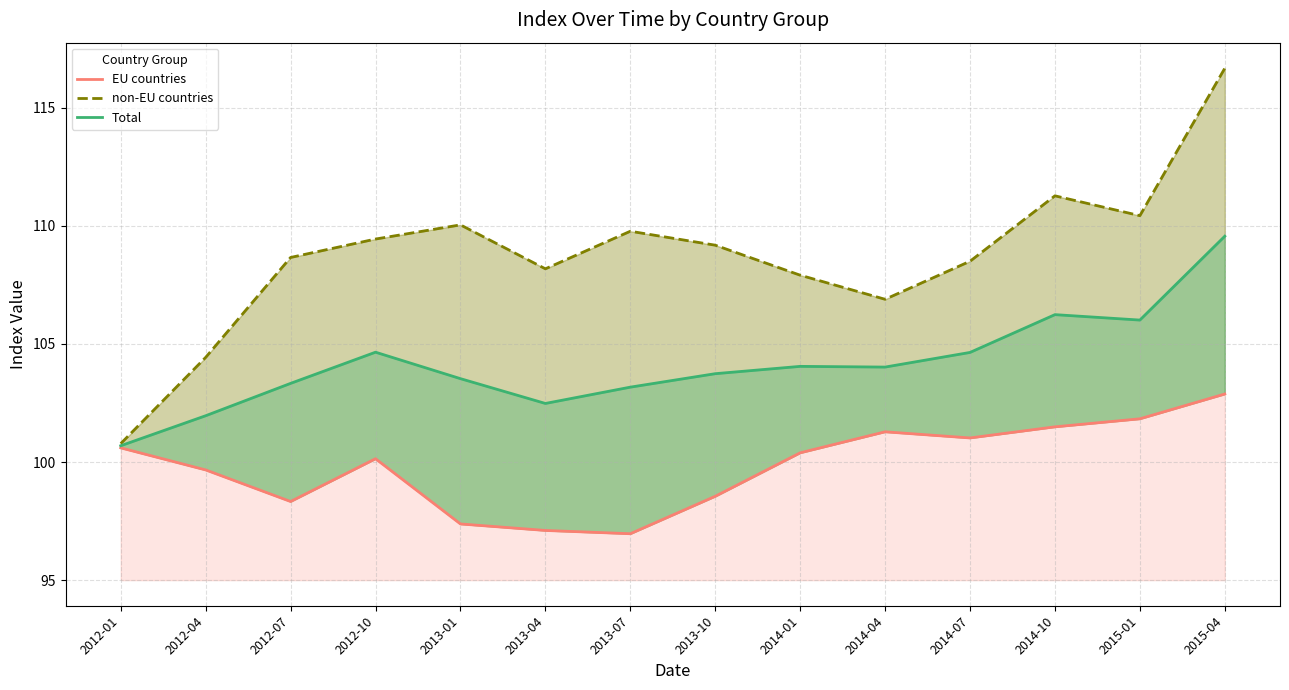

Rank the series by their maximum value, from lowest to highest.

EU countries, Total, non-EU countries